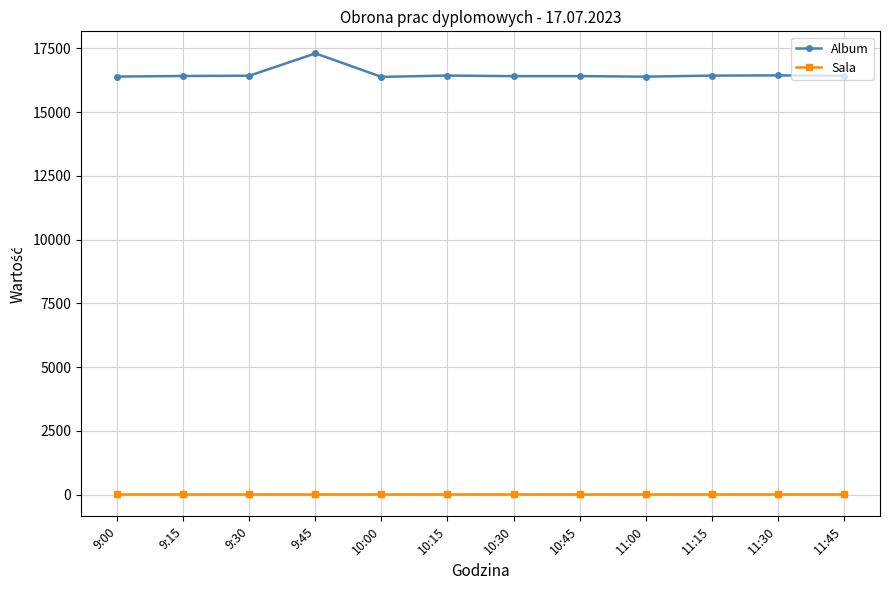

At which label does Album reach its peak?

9:45